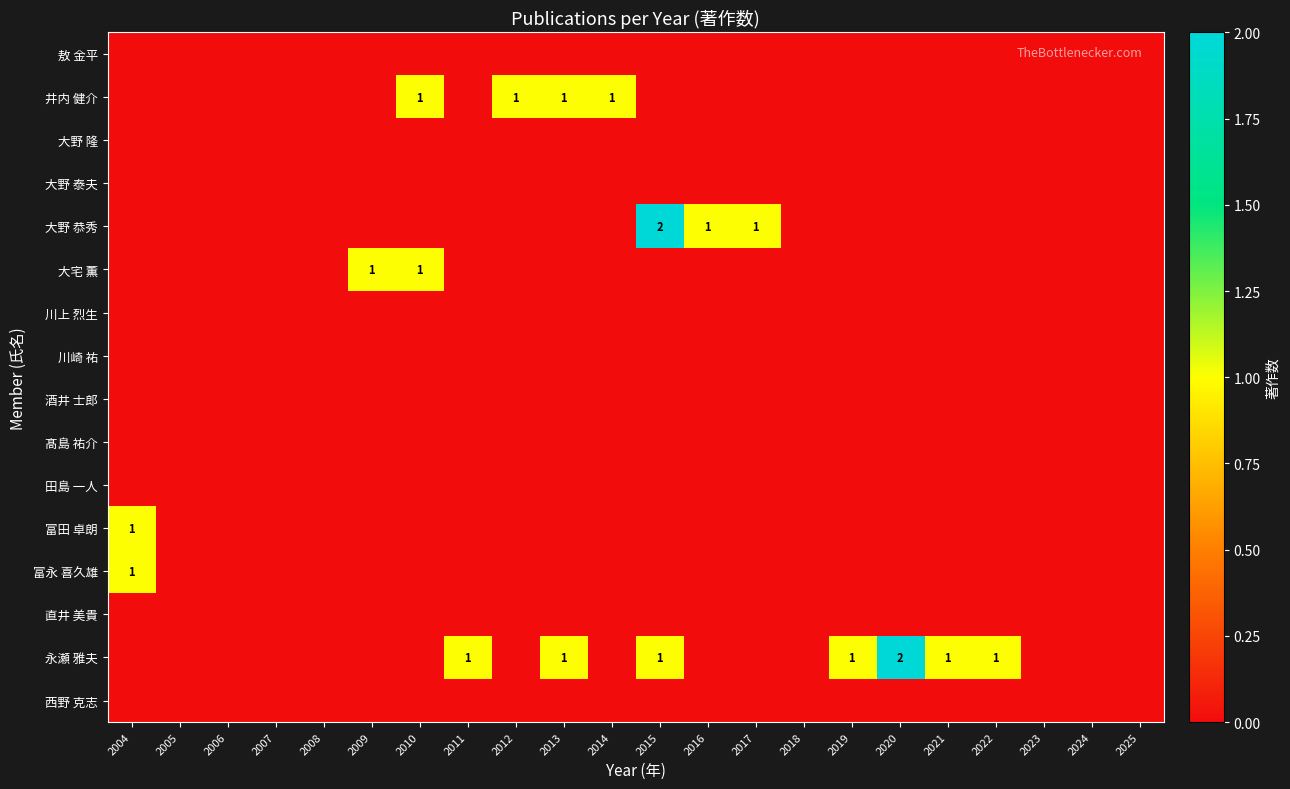

What is the difference between the second highest and minimum values in the 井内 健介 series?

1